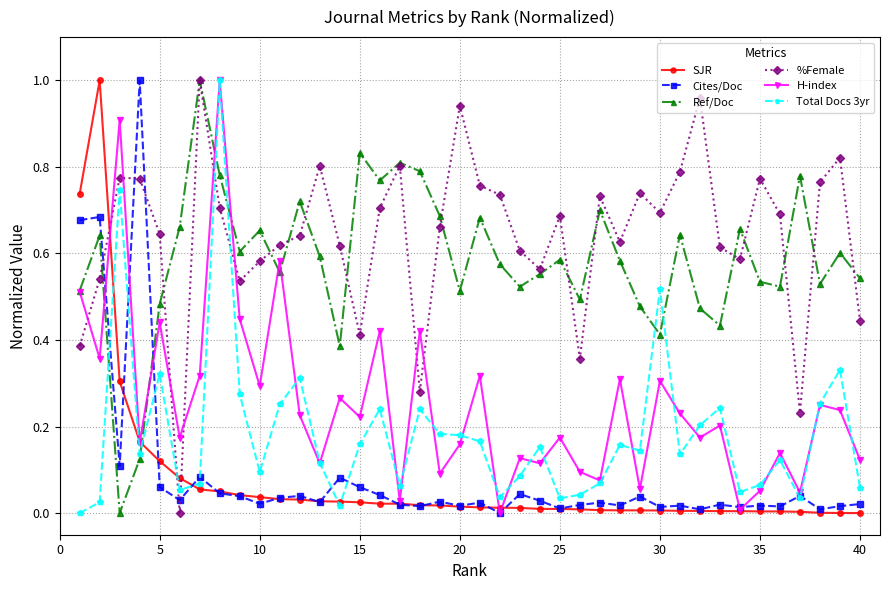

True or false: H-index has more than 1 points higher than both neighbors.

True